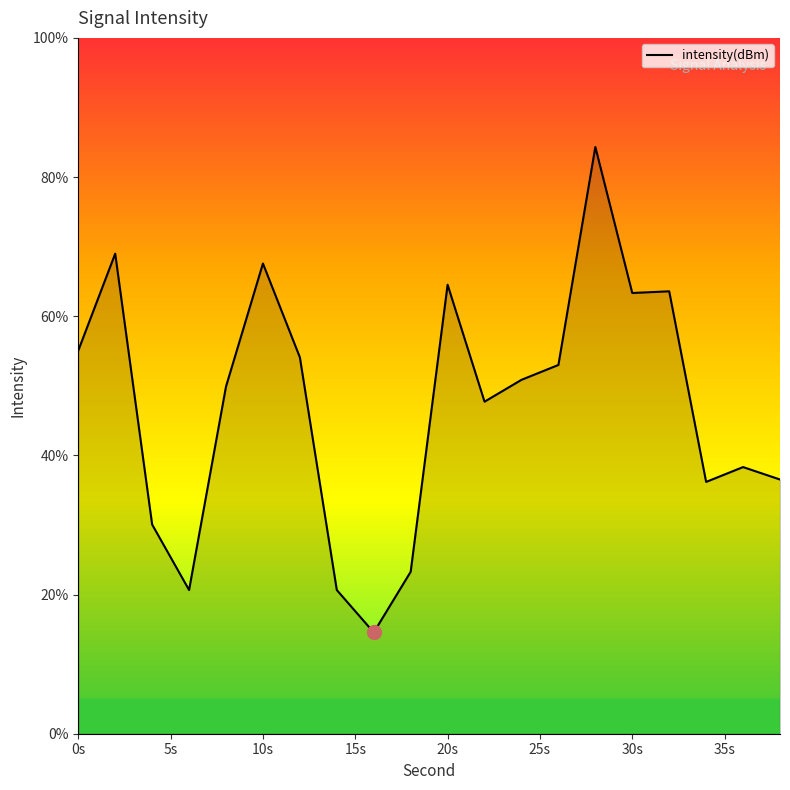

How many categories are shown in the chart?

20